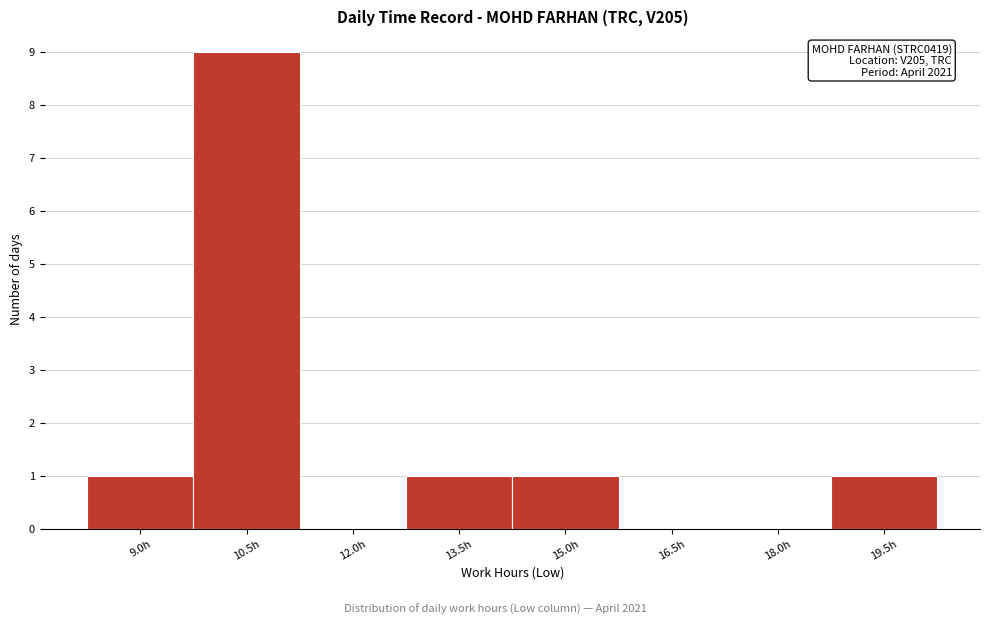

Reading left to right, extract all data points from this chart.

9.0h=1	10.5h=9	12.0h=0	13.5h=1	15.0h=1	16.5h=0	18.0h=0	19.5h=1